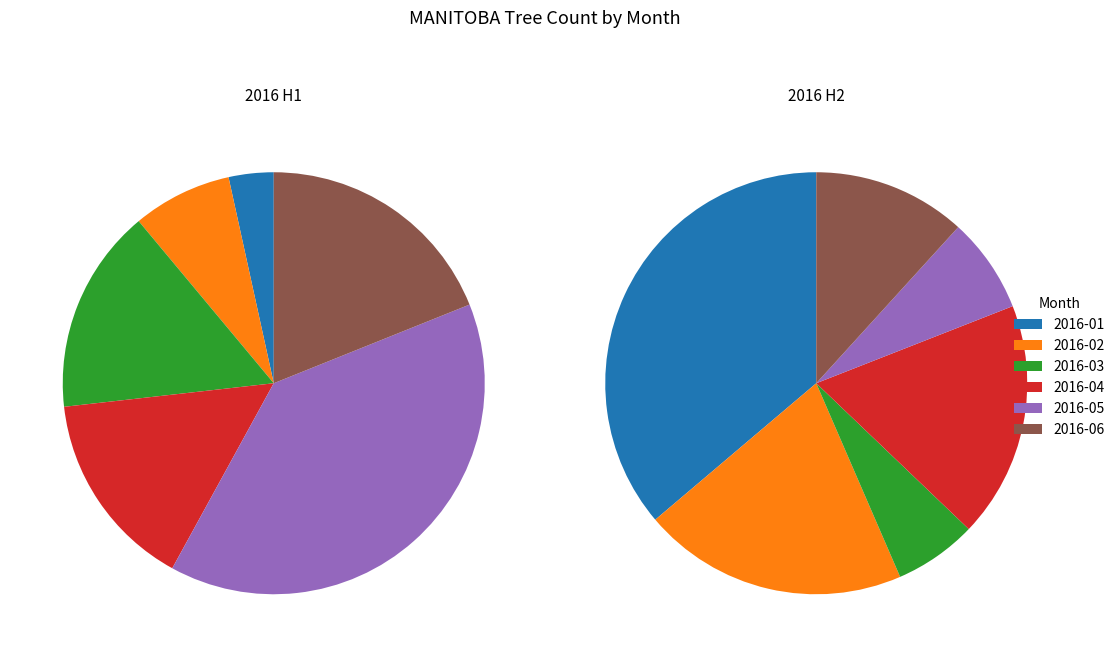

To the nearest percent, what is the average slice percentage?

17%